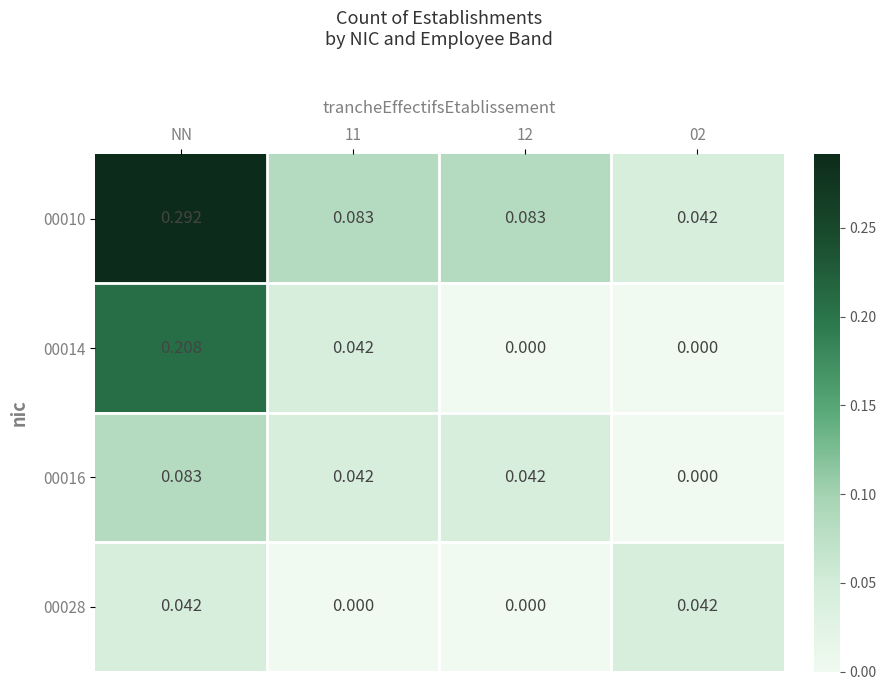

Is the value of 00014 at 02 greater than the value of 00016 at 11?

No